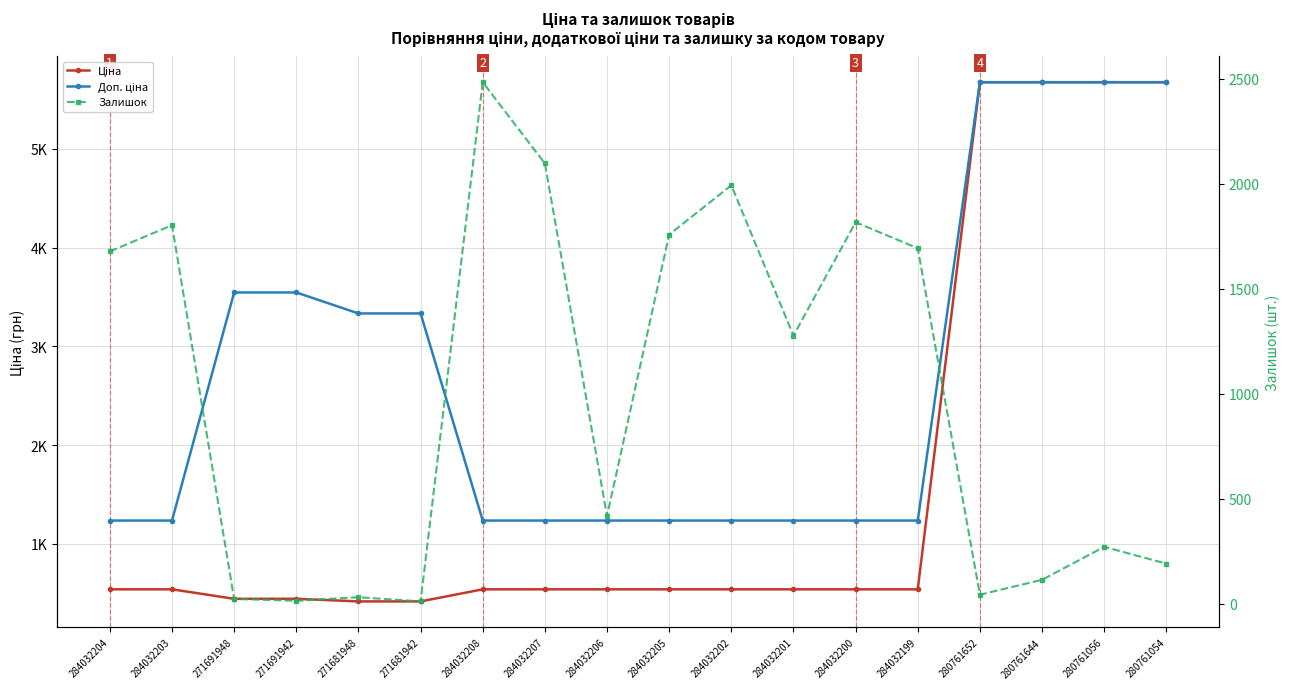

After their last crossing, which series has the higher values: Доп. ціна or Залишок?

Доп. ціна